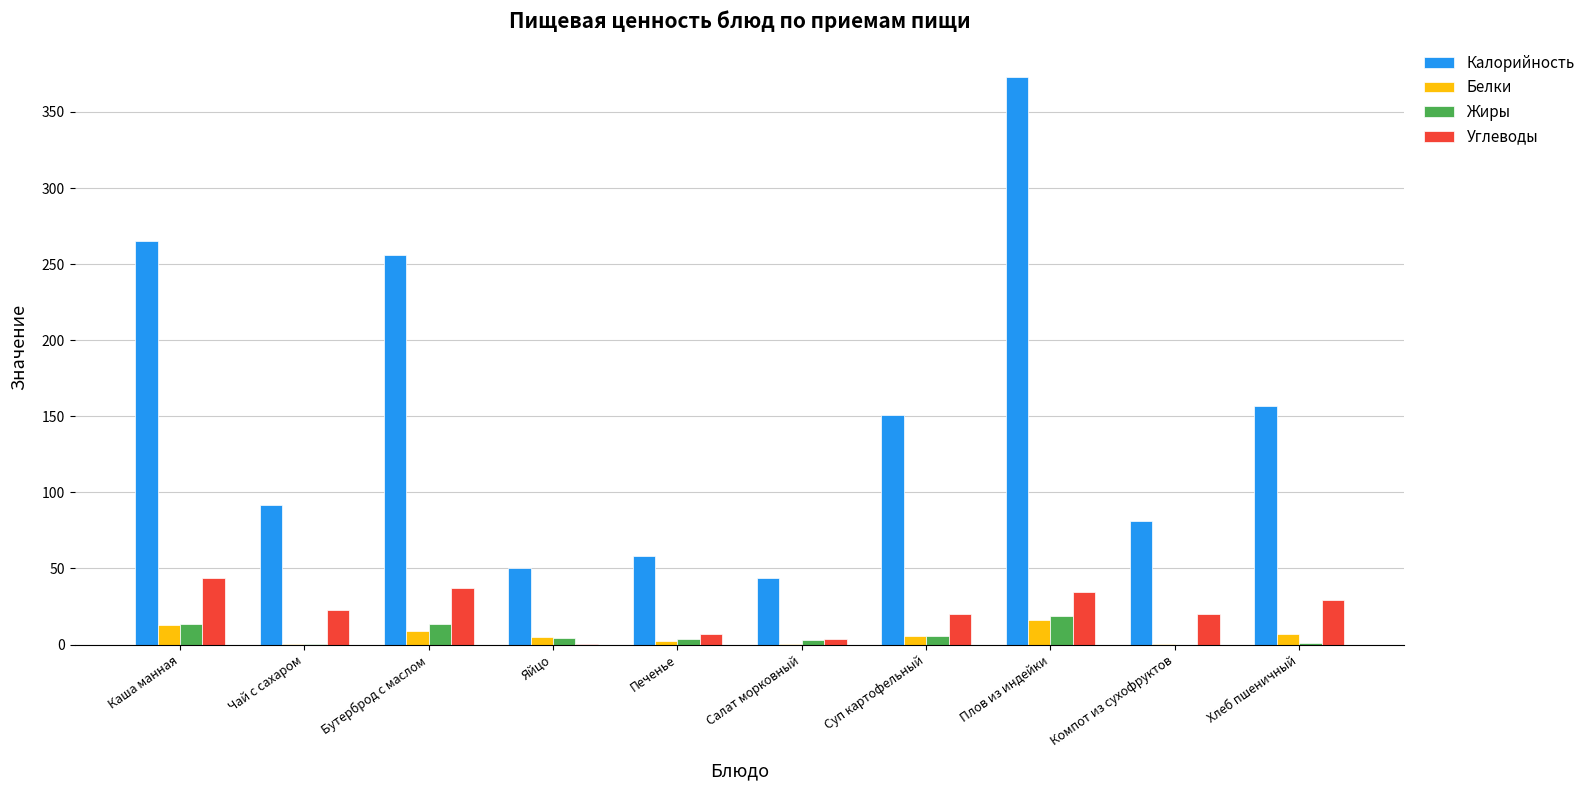

Which series has the widest spread of values?

Калорийность